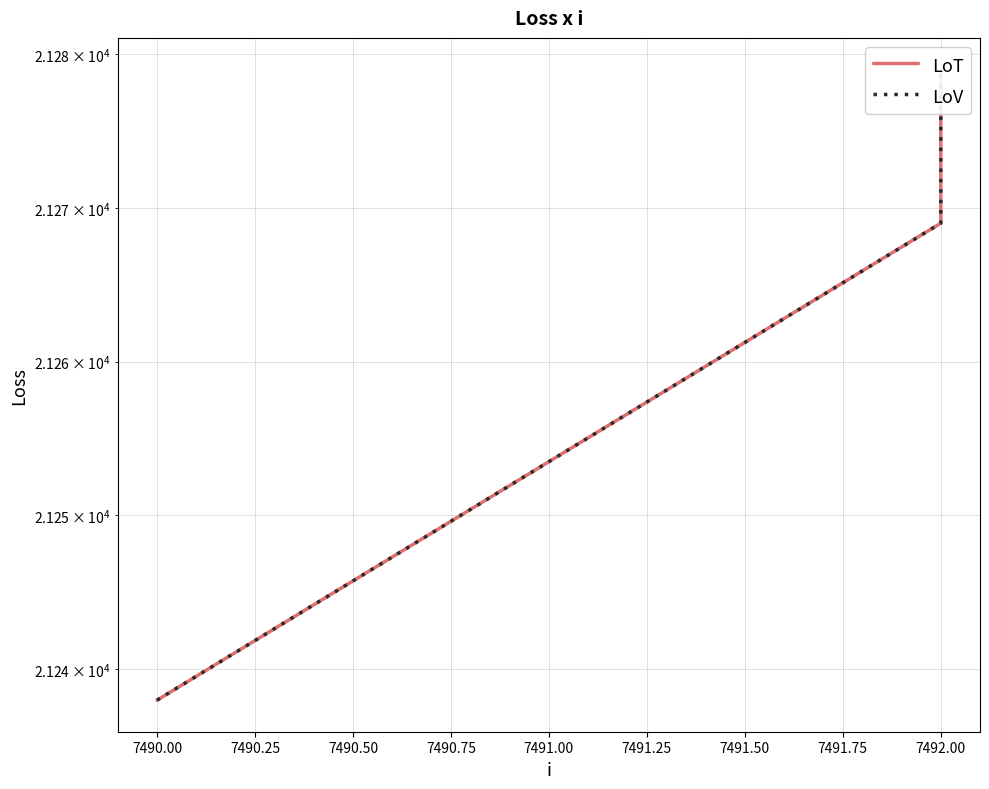

How many lines are shown in the chart?

2